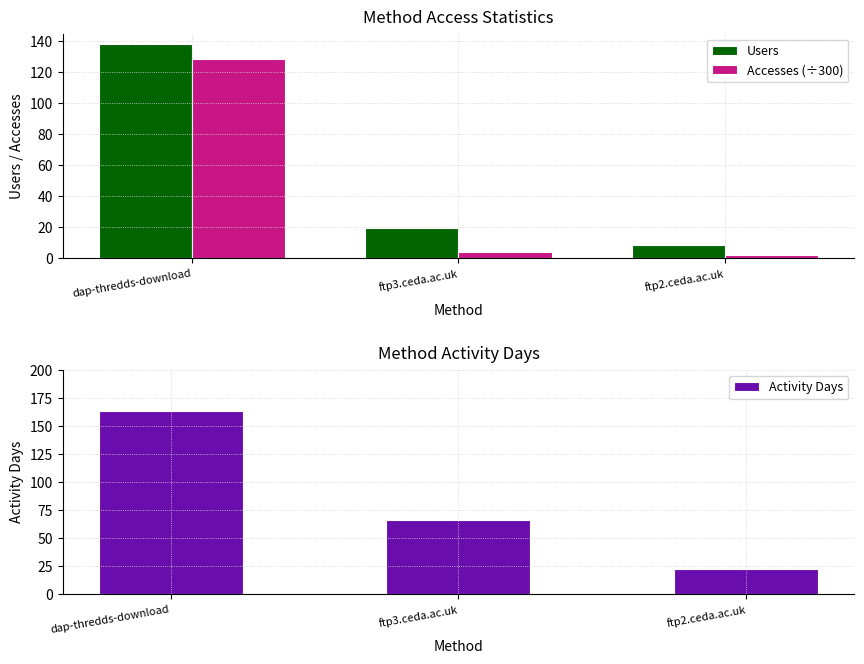

What is the sum of the Accesses (÷300) values at ftp3.ceda.ac.uk and ftp2.ceda.ac.uk?

5.5